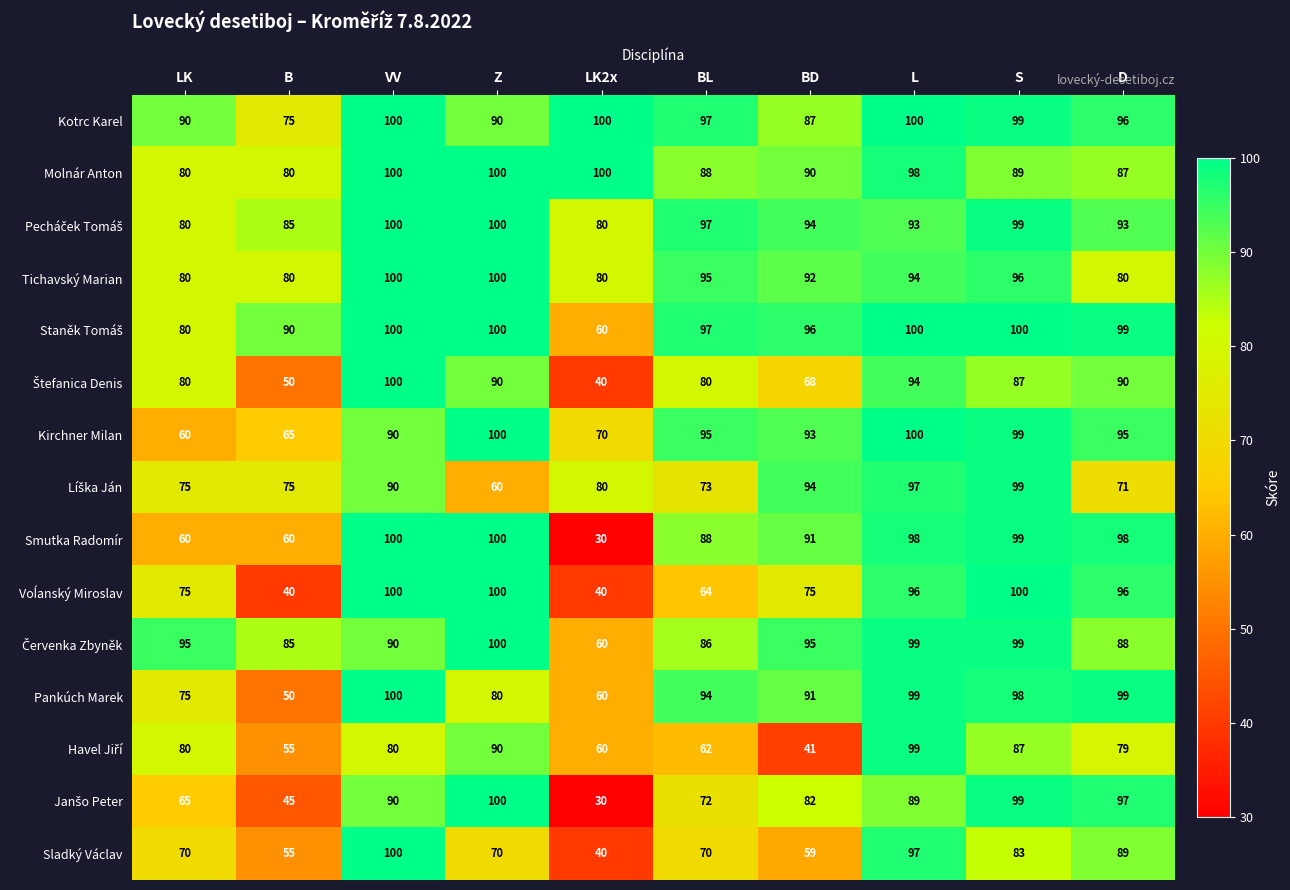

What value does the Tichavský Marian series have at D?

80